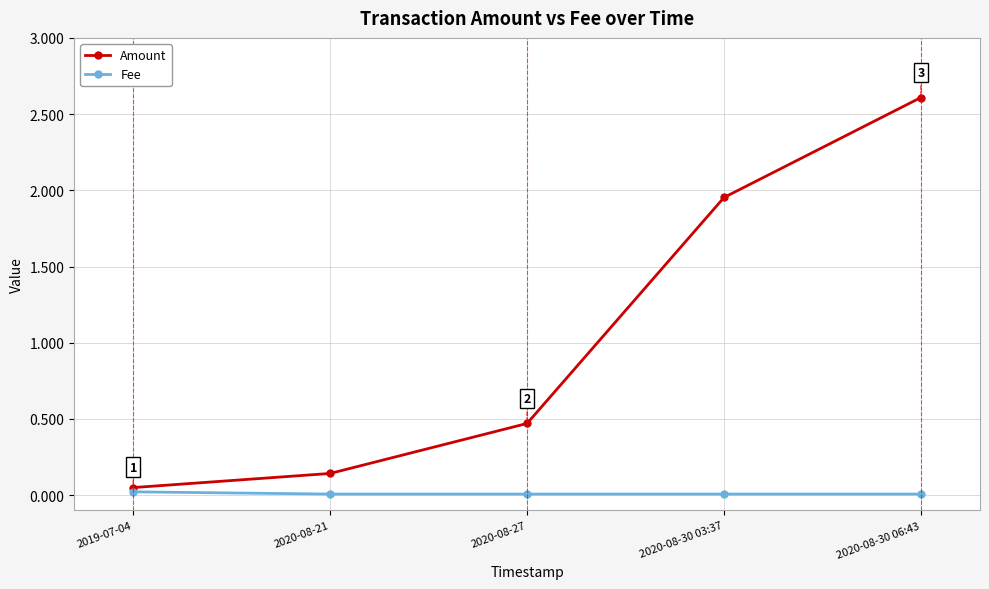

Is it true that Amount equals 4.2 at 2020-08-30 06:43?

False